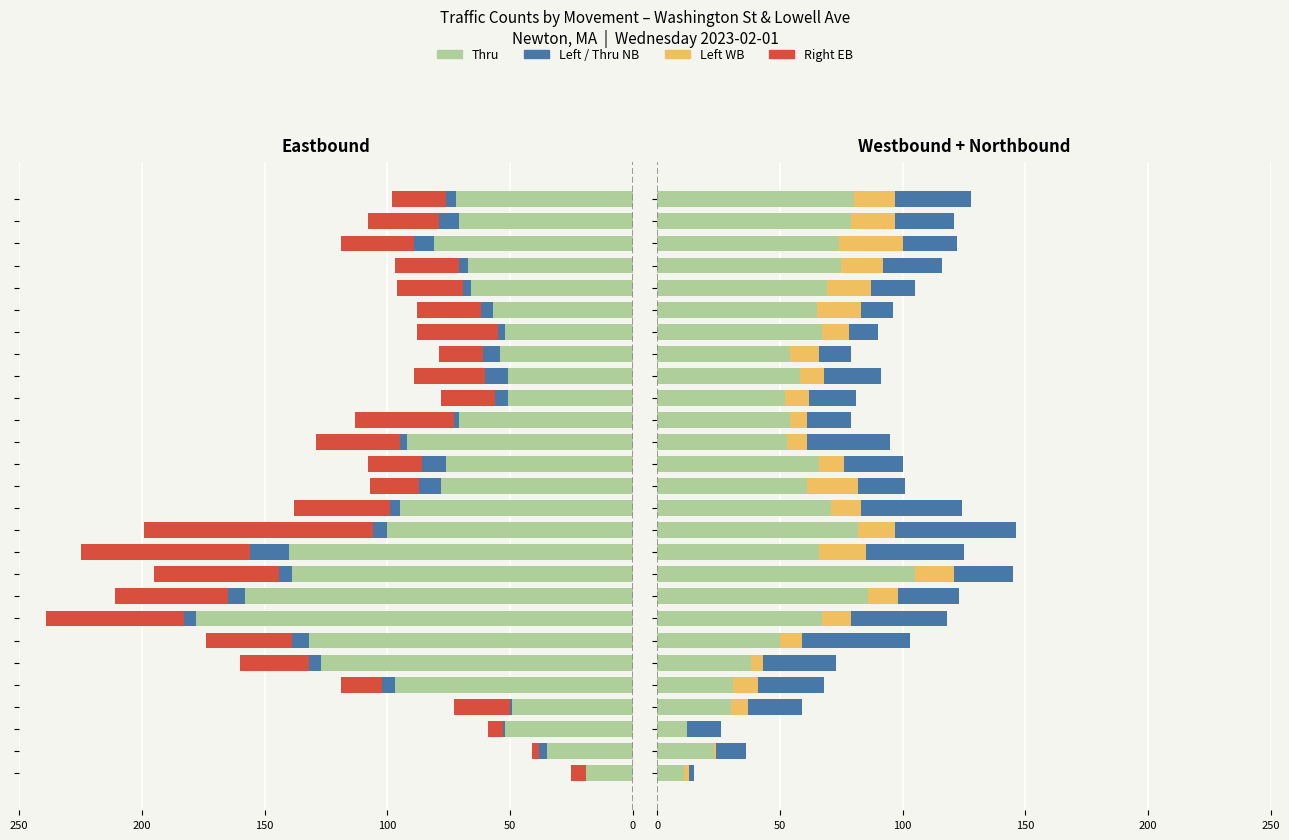

What is the difference between the maximum and minimum values in the Thru EB series?

159